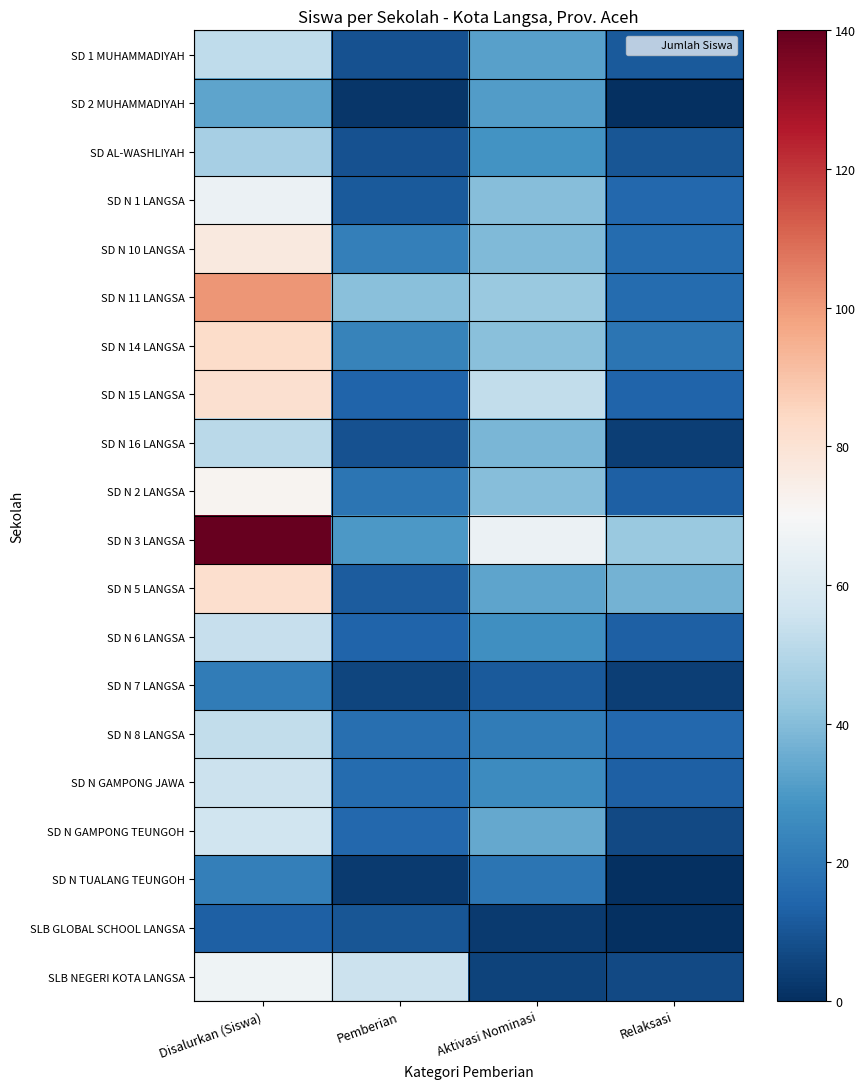

Reading left to right, transcribe all the data shown in this chart.

SD 1 MUHAMMADIYAH: Disalurkan (Siswa)=52	Pemberian=9	Aktivasi Nominasi=32	Relaksasi=11
SD 2 MUHAMMADIYAH: Disalurkan (Siswa)=33	Pemberian=2	Aktivasi Nominasi=31	Relaksasi=0
SD AL-WASHLIYAH: Disalurkan (Siswa)=47	Pemberian=9	Aktivasi Nominasi=28	Relaksasi=10
SD N 1 LANGSA: Disalurkan (Siswa)=66	Pemberian=11	Aktivasi Nominasi=40	Relaksasi=15
SD N 10 LANGSA: Disalurkan (Siswa)=77	Pemberian=22	Aktivasi Nominasi=39	Relaksasi=16
SD N 11 LANGSA: Disalurkan (Siswa)=101	Pemberian=41	Aktivasi Nominasi=44	Relaksasi=16
SD N 14 LANGSA: Disalurkan (Siswa)=83	Pemberian=23	Aktivasi Nominasi=41	Relaksasi=19
SD N 15 LANGSA: Disalurkan (Siswa)=81	Pemberian=14	Aktivasi Nominasi=53	Relaksasi=14
SD N 16 LANGSA: Disalurkan (Siswa)=51	Pemberian=9	Aktivasi Nominasi=38	Relaksasi=4
SD N 2 LANGSA: Disalurkan (Siswa)=72	Pemberian=19	Aktivasi Nominasi=40	Relaksasi=13
SD N 3 LANGSA: Disalurkan (Siswa)=140	Pemberian=30	Aktivasi Nominasi=66	Relaksasi=44
SD N 5 LANGSA: Disalurkan (Siswa)=82	Pemberian=12	Aktivasi Nominasi=33	Relaksasi=37
SD N 6 LANGSA: Disalurkan (Siswa)=54	Pemberian=14	Aktivasi Nominasi=27	Relaksasi=13
SD N 7 LANGSA: Disalurkan (Siswa)=21	Pemberian=6	Aktivasi Nominasi=11	Relaksasi=4
SD N 8 LANGSA: Disalurkan (Siswa)=53	Pemberian=17	Aktivasi Nominasi=21	Relaksasi=15
SD N GAMPONG JAWA: Disalurkan (Siswa)=55	Pemberian=16	Aktivasi Nominasi=26	Relaksasi=13
SD N GAMPONG TEUNGOH: Disalurkan (Siswa)=56	Pemberian=15	Aktivasi Nominasi=34	Relaksasi=7
SD N TUALANG TEUNGOH: Disalurkan (Siswa)=22	Pemberian=3	Aktivasi Nominasi=19	Relaksasi=0
SLB GLOBAL SCHOOL LANGSA: Disalurkan (Siswa)=13	Pemberian=10	Aktivasi Nominasi=3	Relaksasi=0
SLB NEGERI KOTA LANGSA: Disalurkan (Siswa)=67	Pemberian=55	Aktivasi Nominasi=5	Relaksasi=7